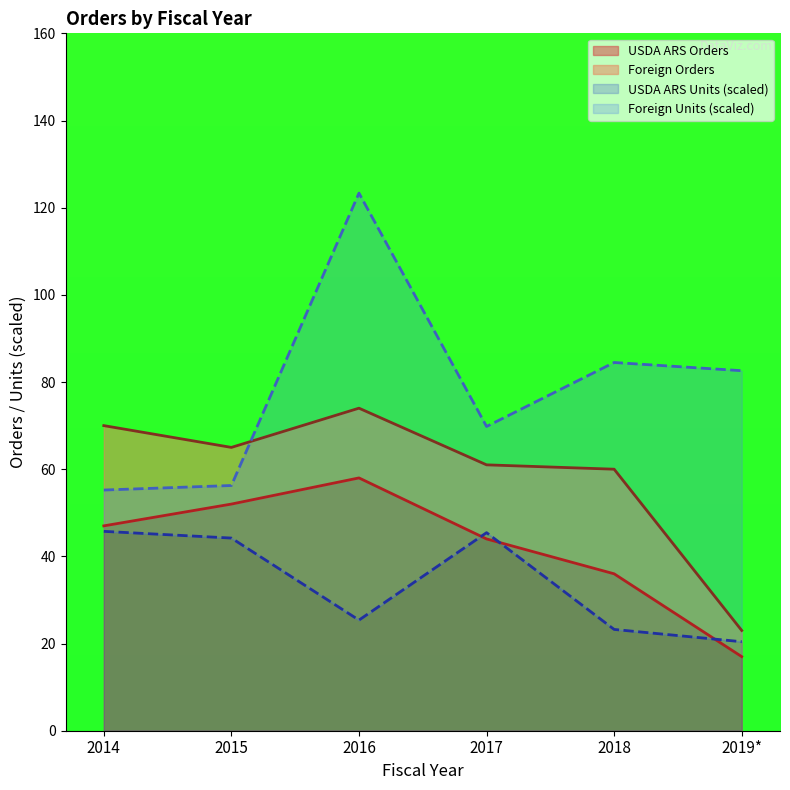

Is it true that USDA ARS Units equals 44.2 at 2015?

True